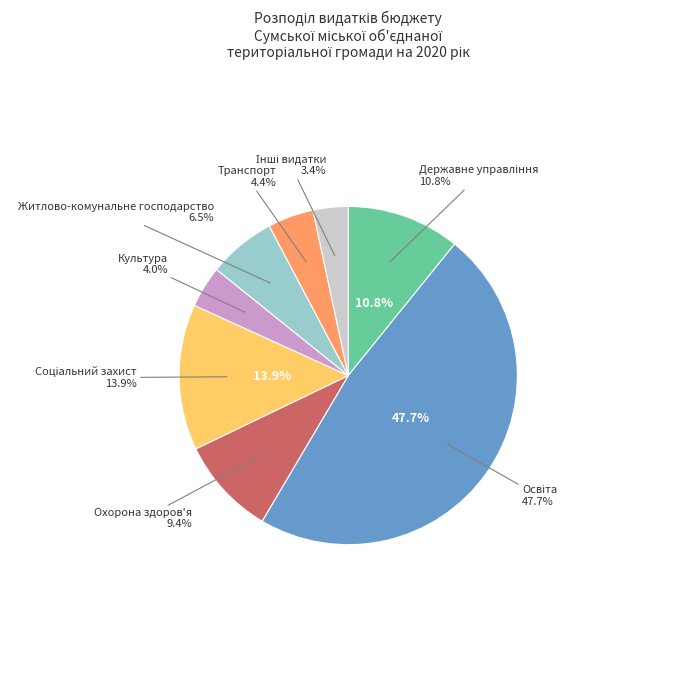

To the nearest percent, what is the combined percentage of Соціальний захист and Культура?

18%